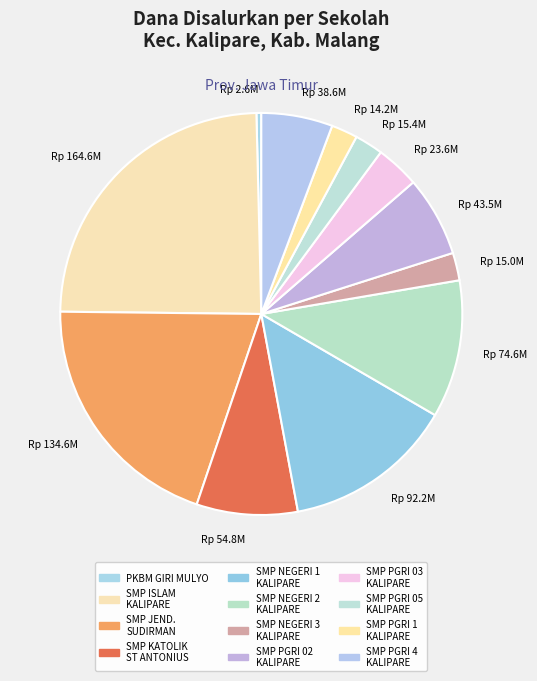

Count the number of slices in the pie.

12